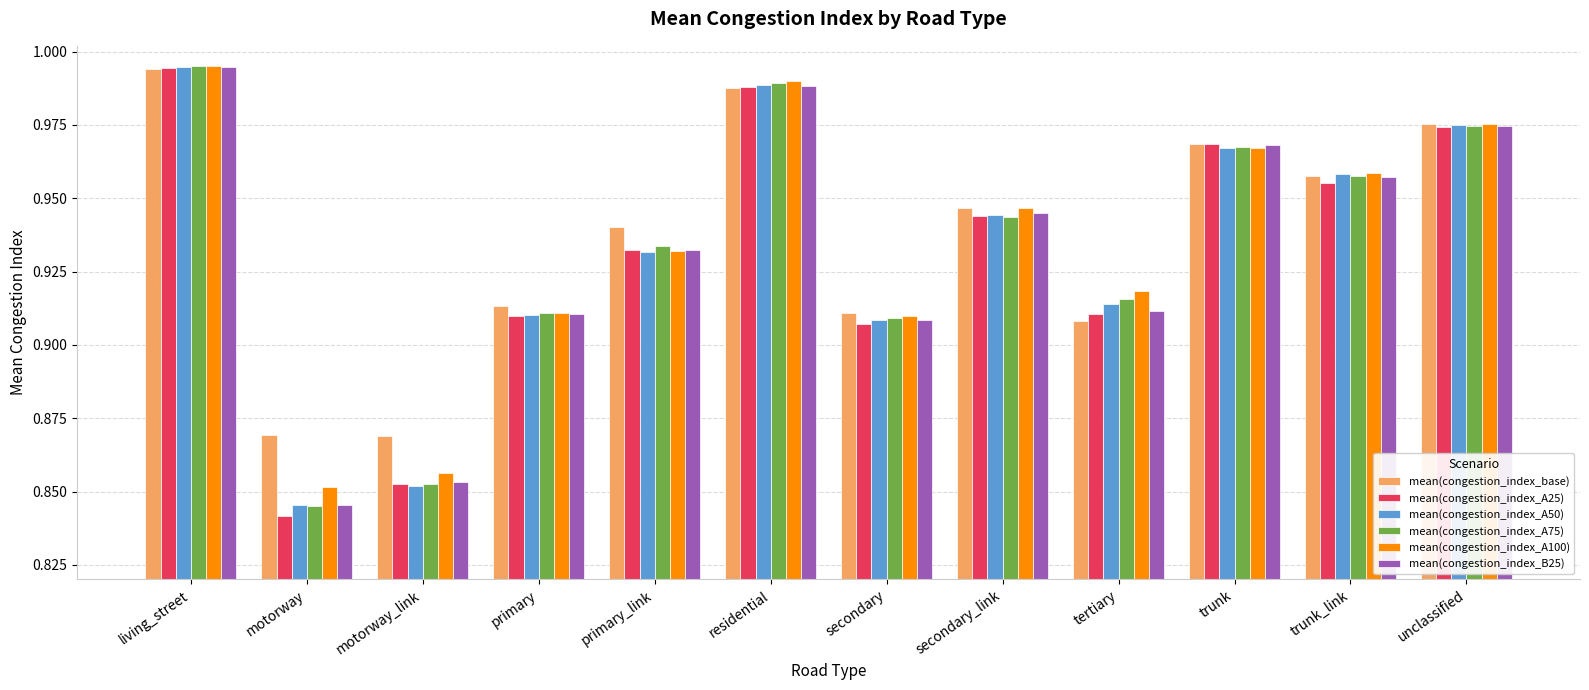

The mean(congestion_index_A50) series shows 0.2 at motorway. True or false?

False